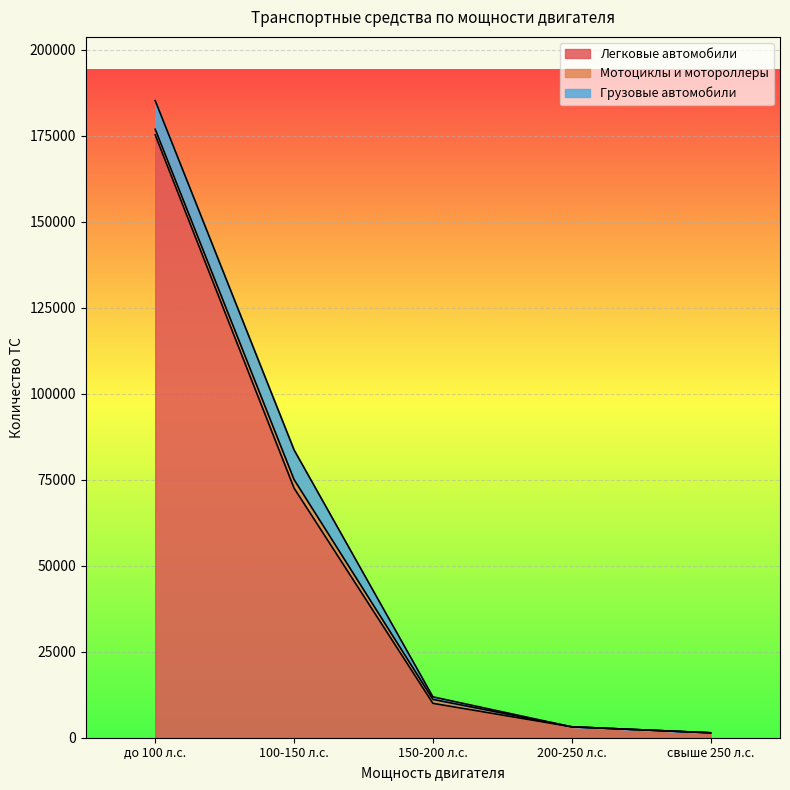

Rank the series at 150-200 л.с. from highest to lowest value.

Легковые автомобили, Мотоциклы и мотороллеры, Грузовые автомобили